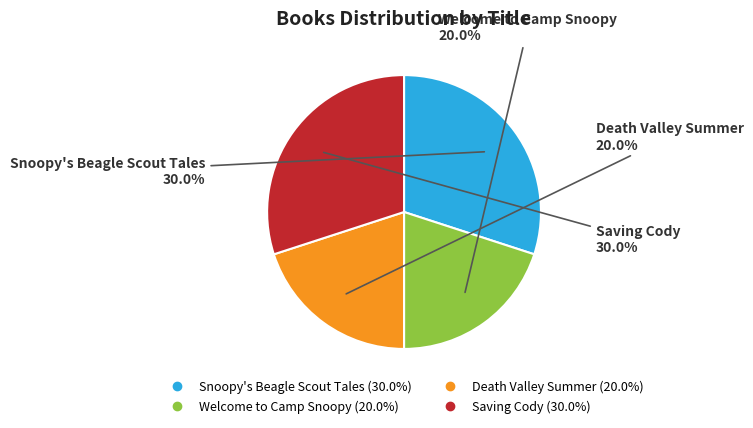

Is it true that Snoopy's Beagle Scout Tales is 30% of the pie?

True